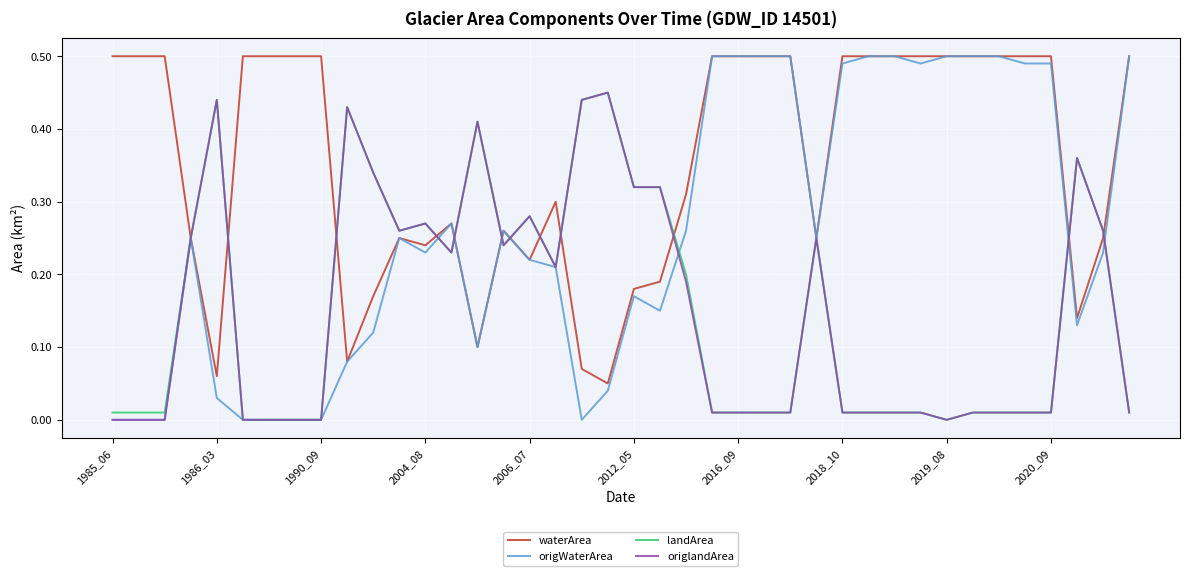

Which series has the widest spread of values?

origWaterArea